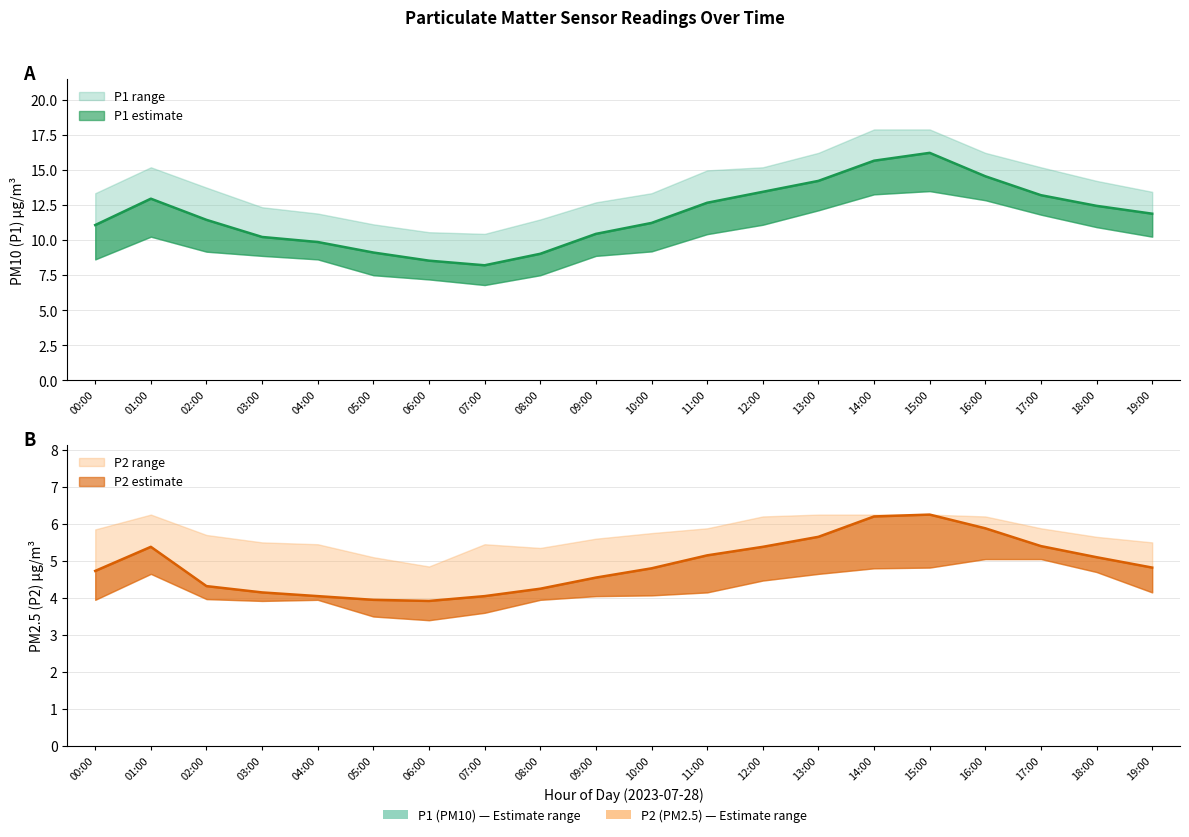

What is the highest value of the P1 series?

16.2